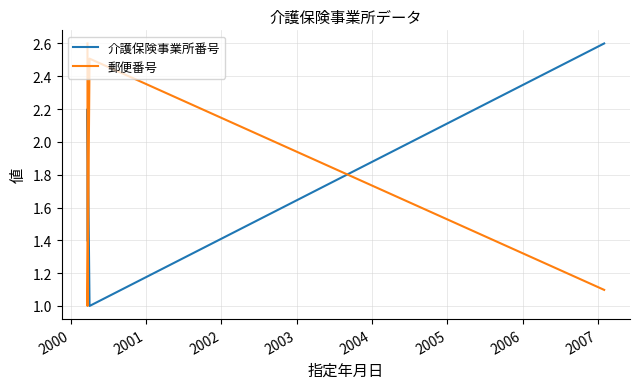

Count the 介護保険事業所番号 values in the range 1 to 2.

3